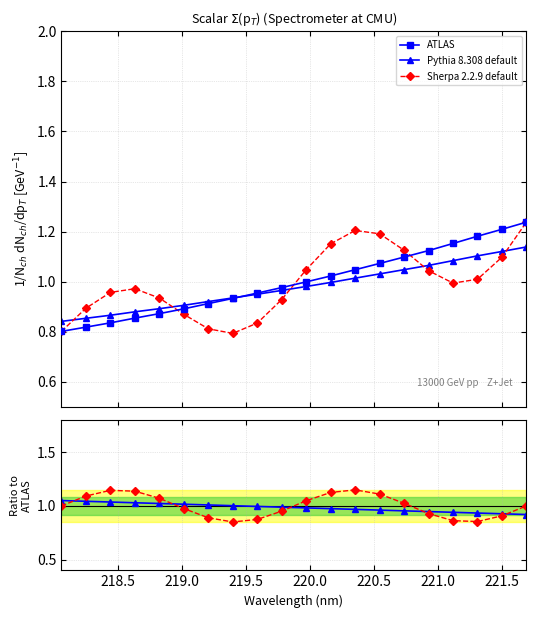

Reading left to right, what are all the values shown in this chart?

ATLAS: 0.8	0.8	0.8	0.9	0.9	0.9	0.9	0.9	1.0	1.0	1.0	1.0	1.0	1.1	1.1	1.1	1.2	1.2	1.2	1.2
Pythia 8.308 default: 0.8	0.9	0.9	0.9	0.9	0.9	0.9	0.9	1.0	1.0	1.0	1.0	1.0	1.0	1.0	1.1	1.1	1.1	1.1	1.1
Sherpa 2.2.9 default: 0.8	0.9	1.0	1.0	0.9	0.9	0.8	0.8	0.8	0.9	1.0	1.2	1.2	1.2	1.1	1.0	1.0	1.0	1.1	1.2
Pythia ratio: 1.1	1.0	1.0	1.0	1.0	1.0	1.0	1.0	1.0	1.0	1.0	1.0	1.0	1.0	1.0	0.9	0.9	0.9	0.9	0.9
Sherpa ratio: 1.0	1.1	1.1	1.1	1.1	1.0	0.9	0.9	0.9	1.0	1.0	1.1	1.1	1.1	1.0	0.9	0.9	0.9	0.9	1.0